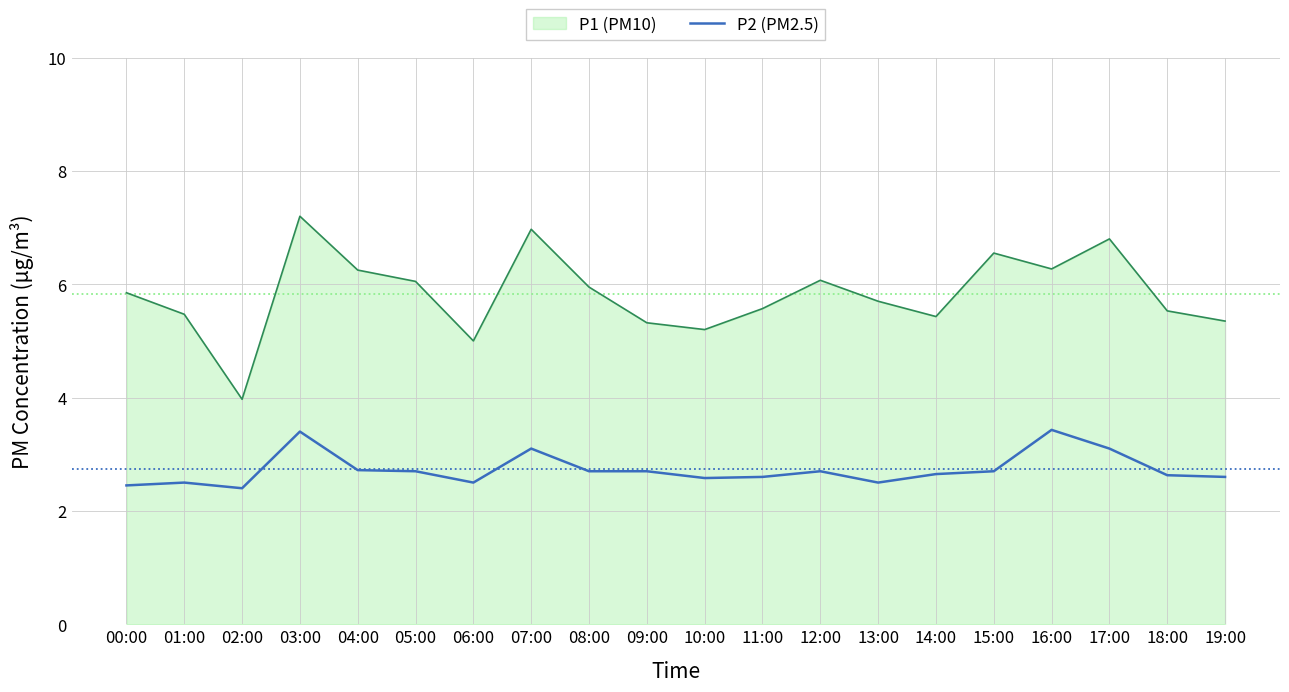

How many lines are shown in the chart?

2